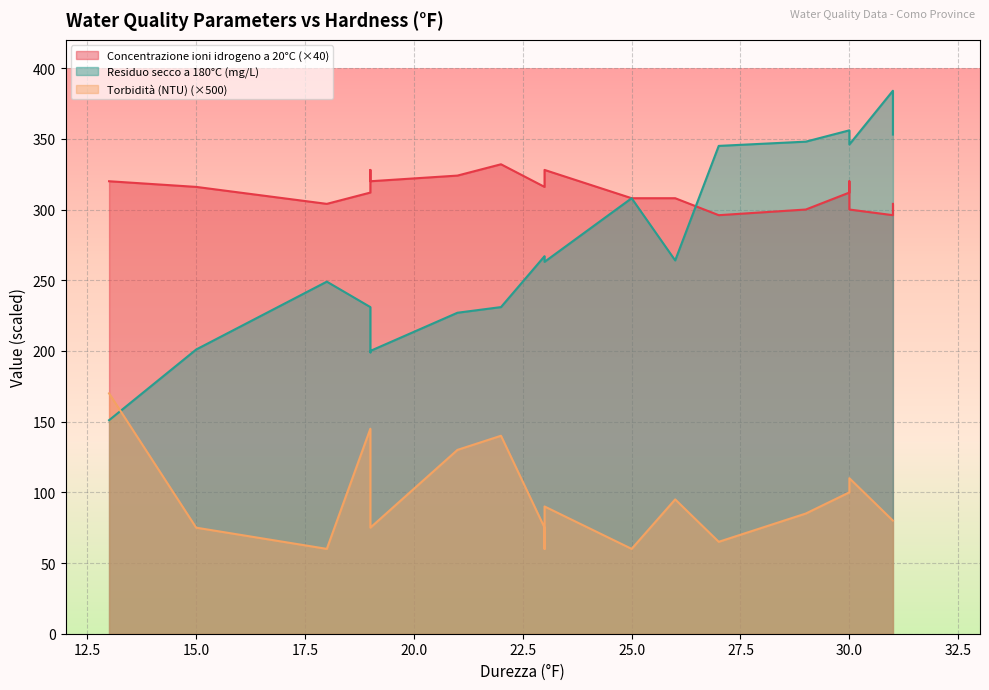

What is the difference between the second highest and minimum values in the Torbidità (NTU) series?

0.2